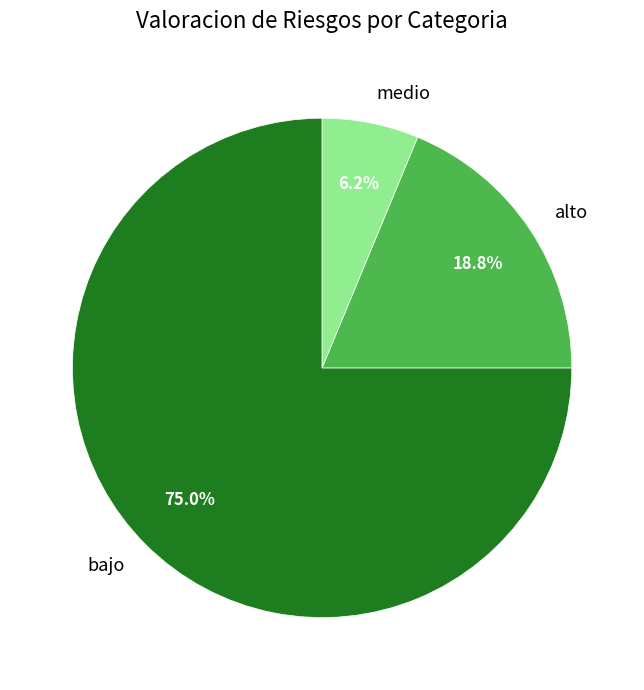

Which category accounts for the majority?

bajo